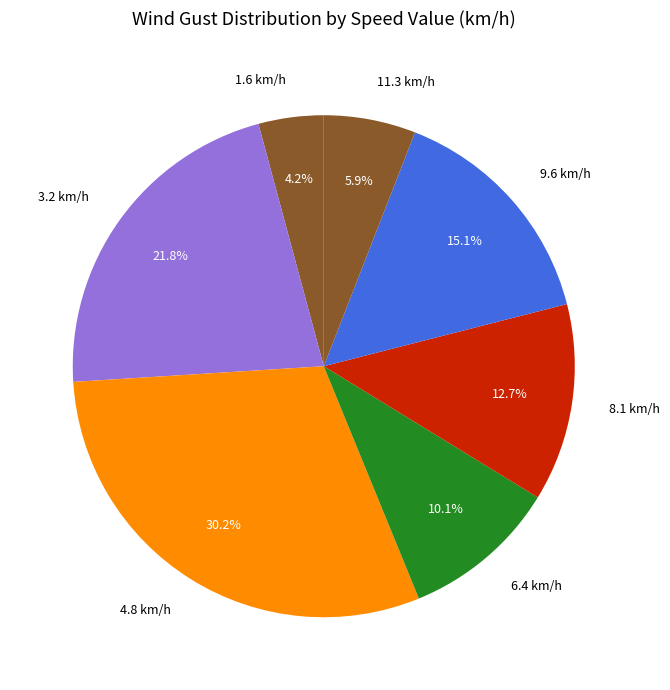

How much of the chart is everything except 8.1 km/h?

87.3%